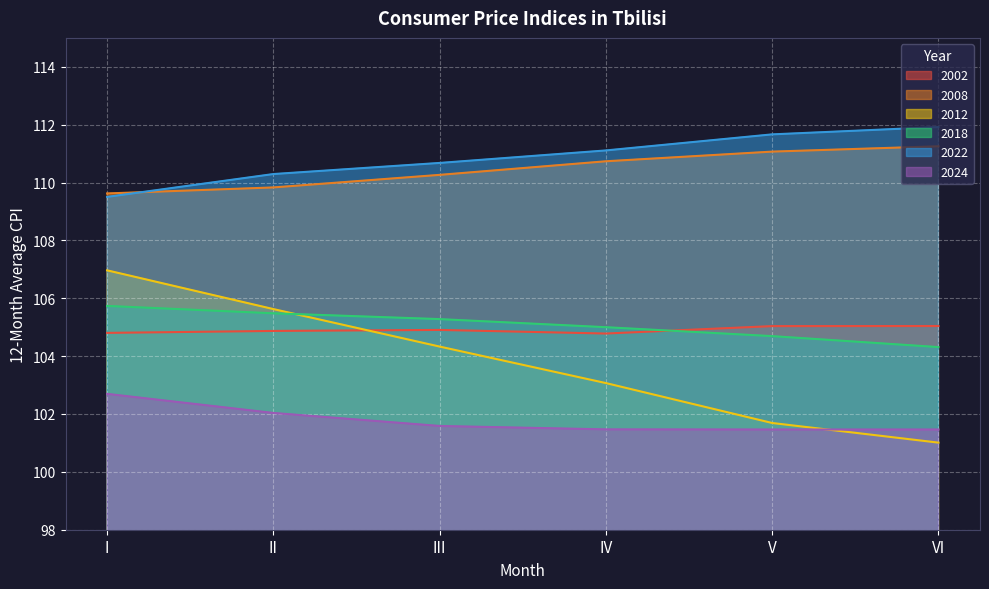

Rank the series by their maximum value, from highest to lowest.

2022, 2008, 2012, 2018, 2002, 2024